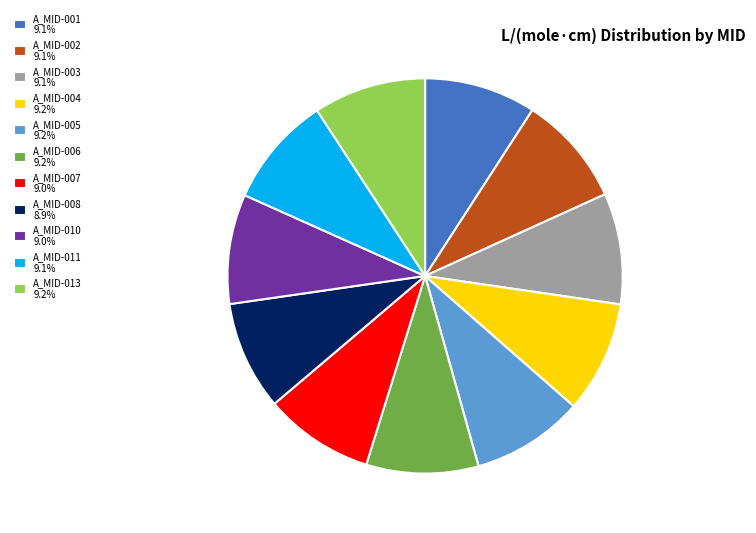

What is the ratio of the value at A_MID-006 9.2% to the value at A_MID-003 9.1%?

1.0